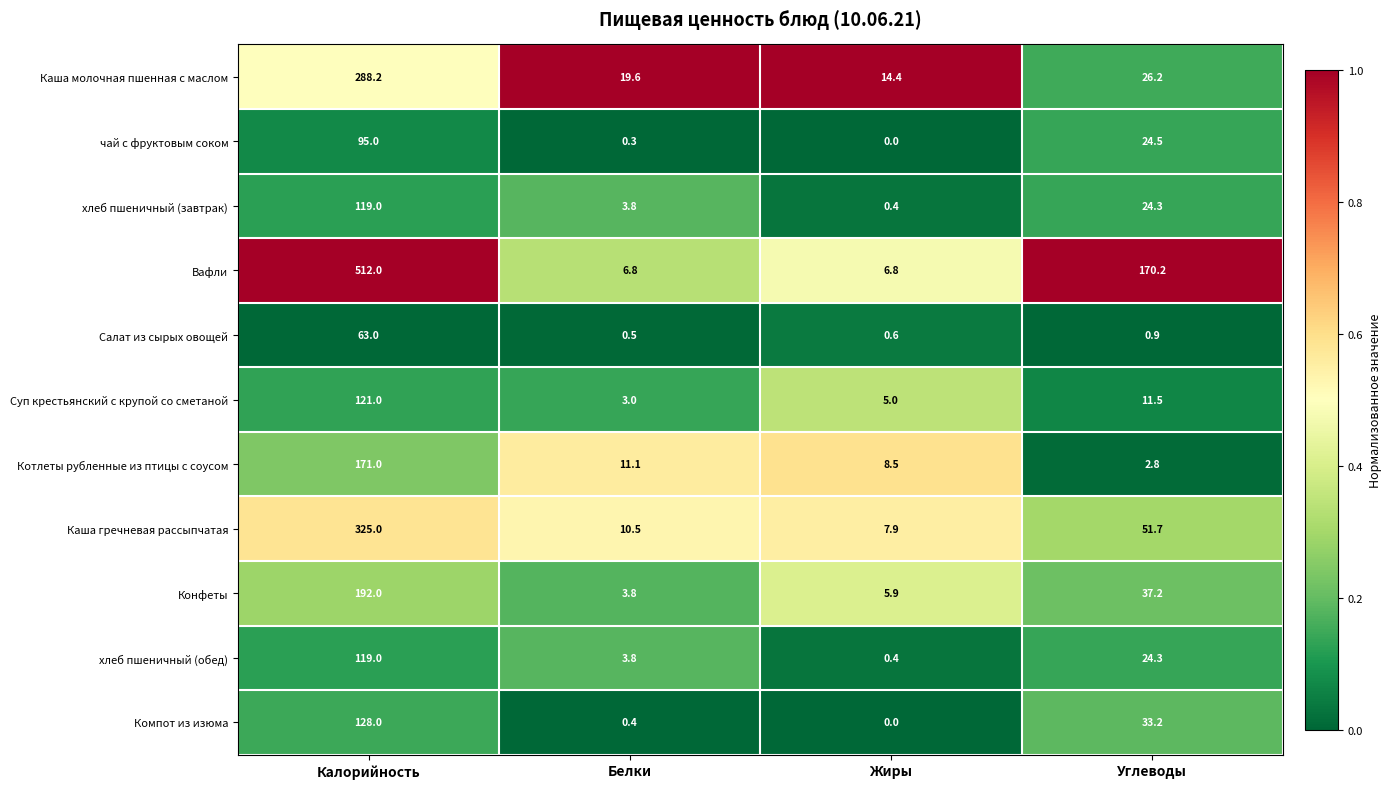

List the labels in order of Салат из сырых овощей value, largest first.

Калорийность, Углеводы, Жиры, Белки